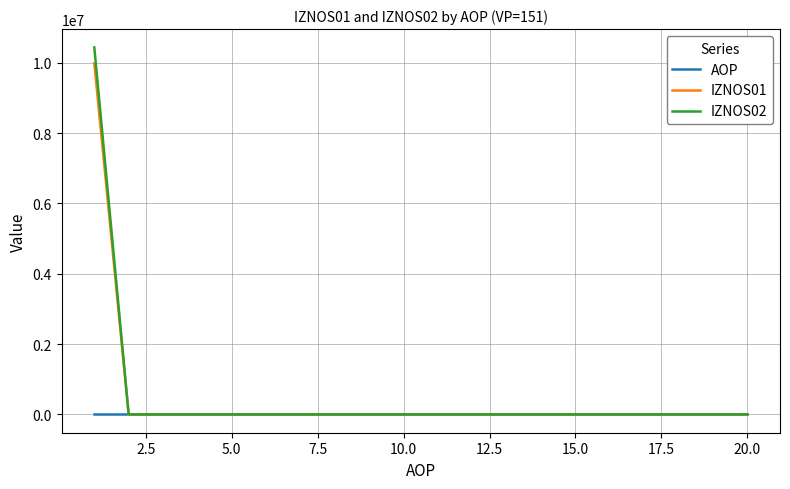

How many lines are shown in the chart?

3